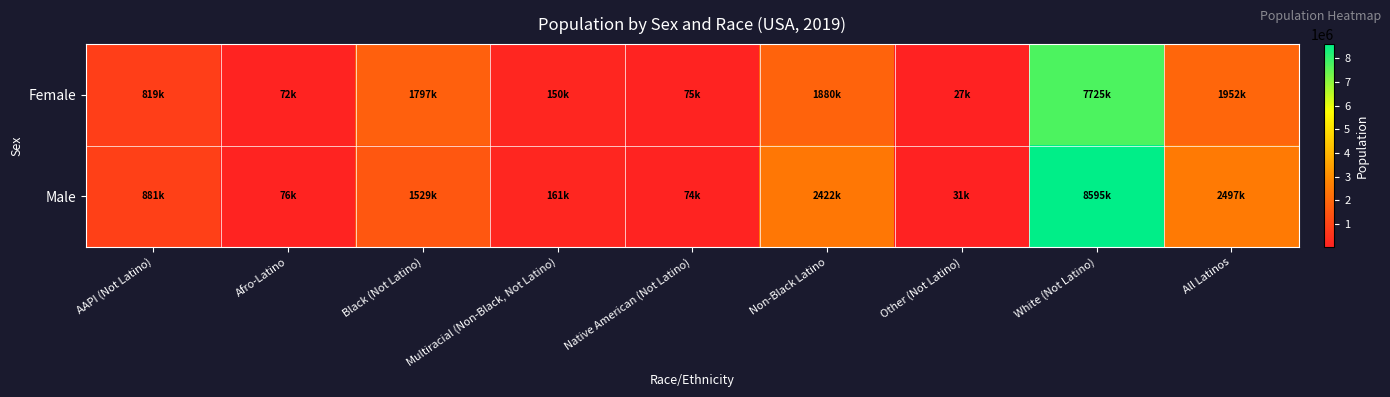

Between Multiracial (Non-Black, Not Latino) and All Latinos, which series saw the biggest shift?

Male